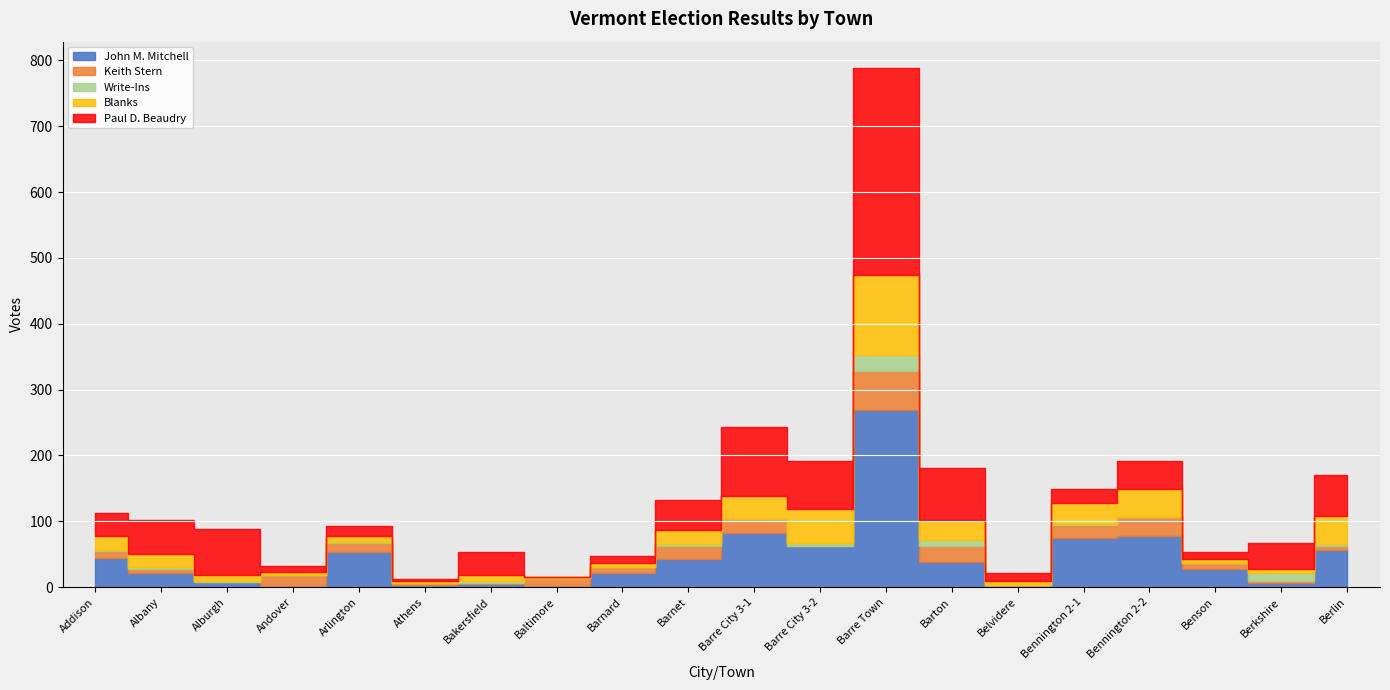

The value of Blanks at Addison is 21. True or false?

True